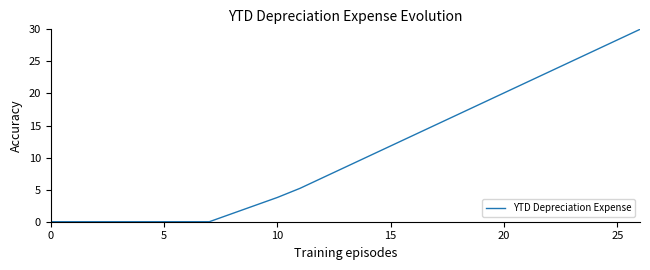

What is the difference between the maximum and minimum values?

30.0